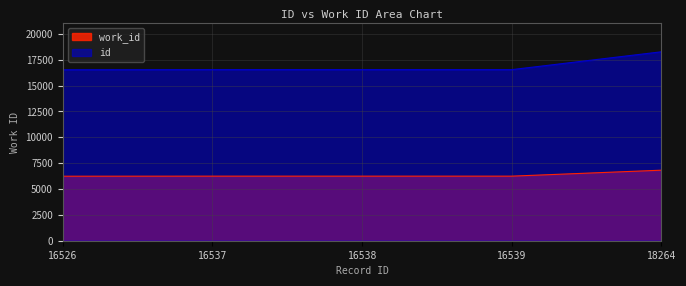

Between 18264 and 16539, which is larger?

18264